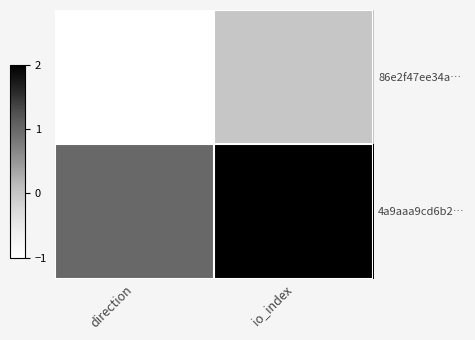

Reading right to left, extract all data points from this chart.

86e2f47ee34a…: io_index=0	direction=-1
4a9aaa9cd6b2…: io_index=2	direction=1